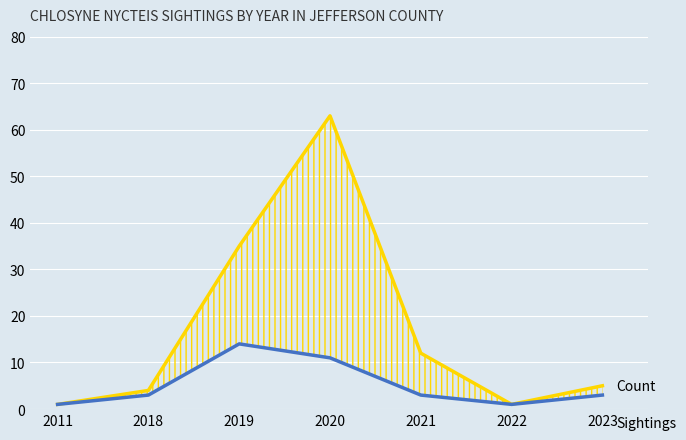

Which category has the lowest value across all series?

2011